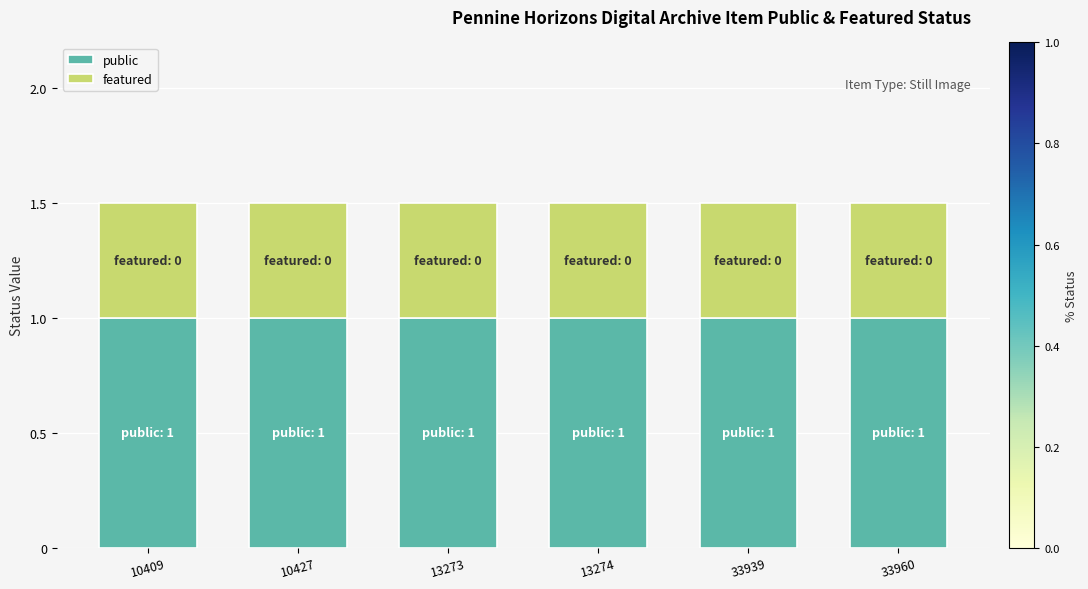

Is it true that public equals 1.6 at 13273?

False